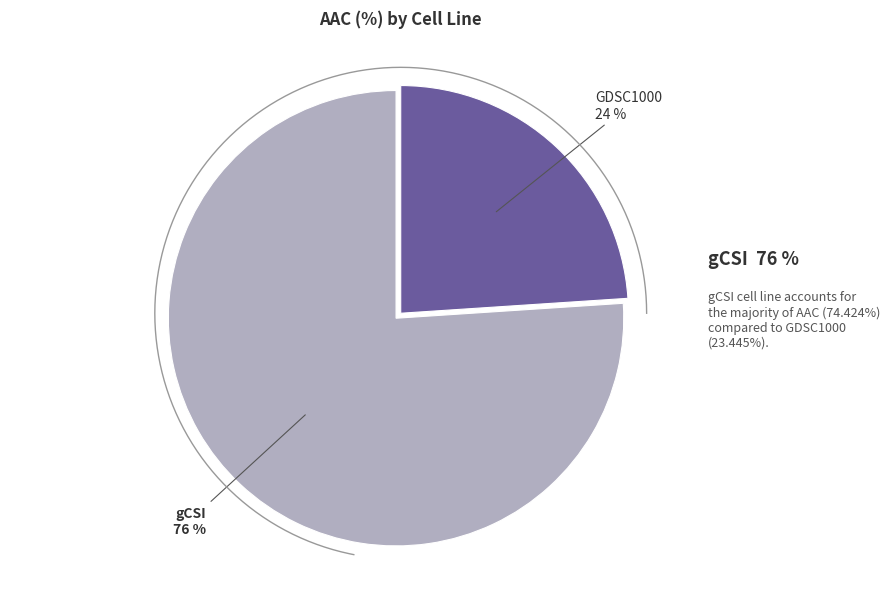

To the nearest percent, what percentage of the pie is gCSI?

76%